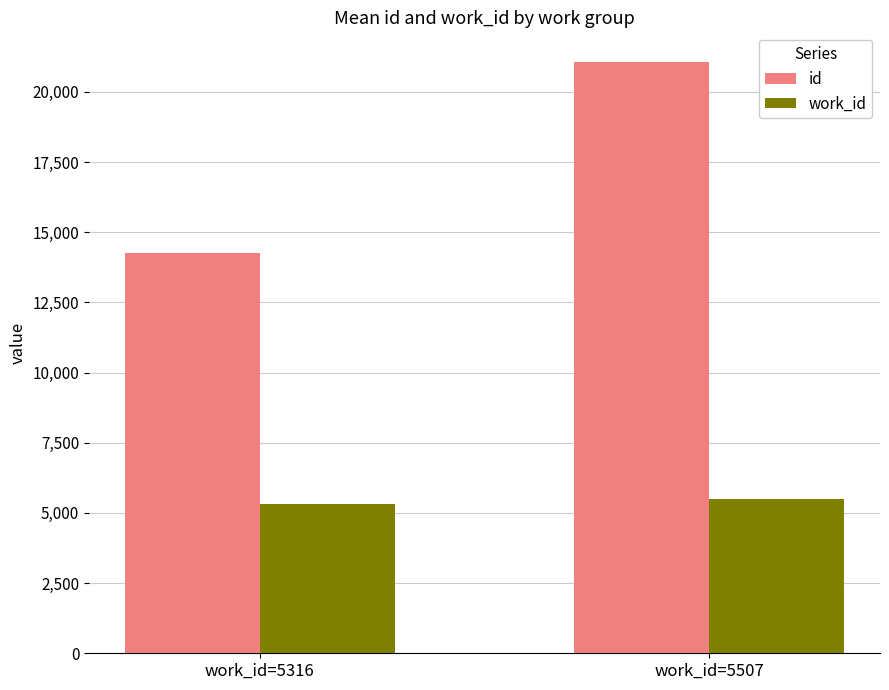

Where is id nearest to the value 17670?

work_id=5316